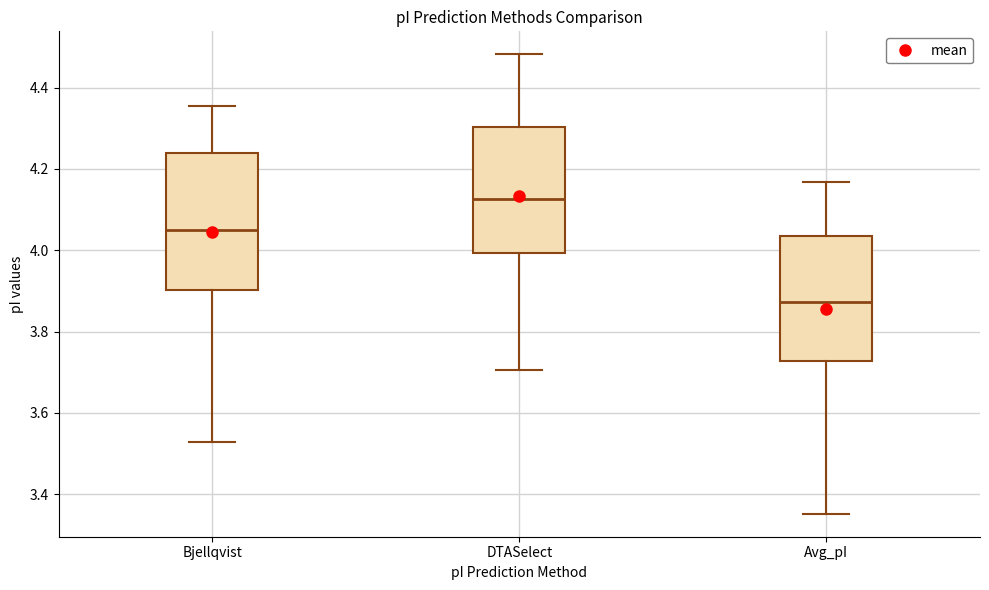

Comparing the boxes themselves (not the whiskers), which one is the tallest?

Bjellqvist